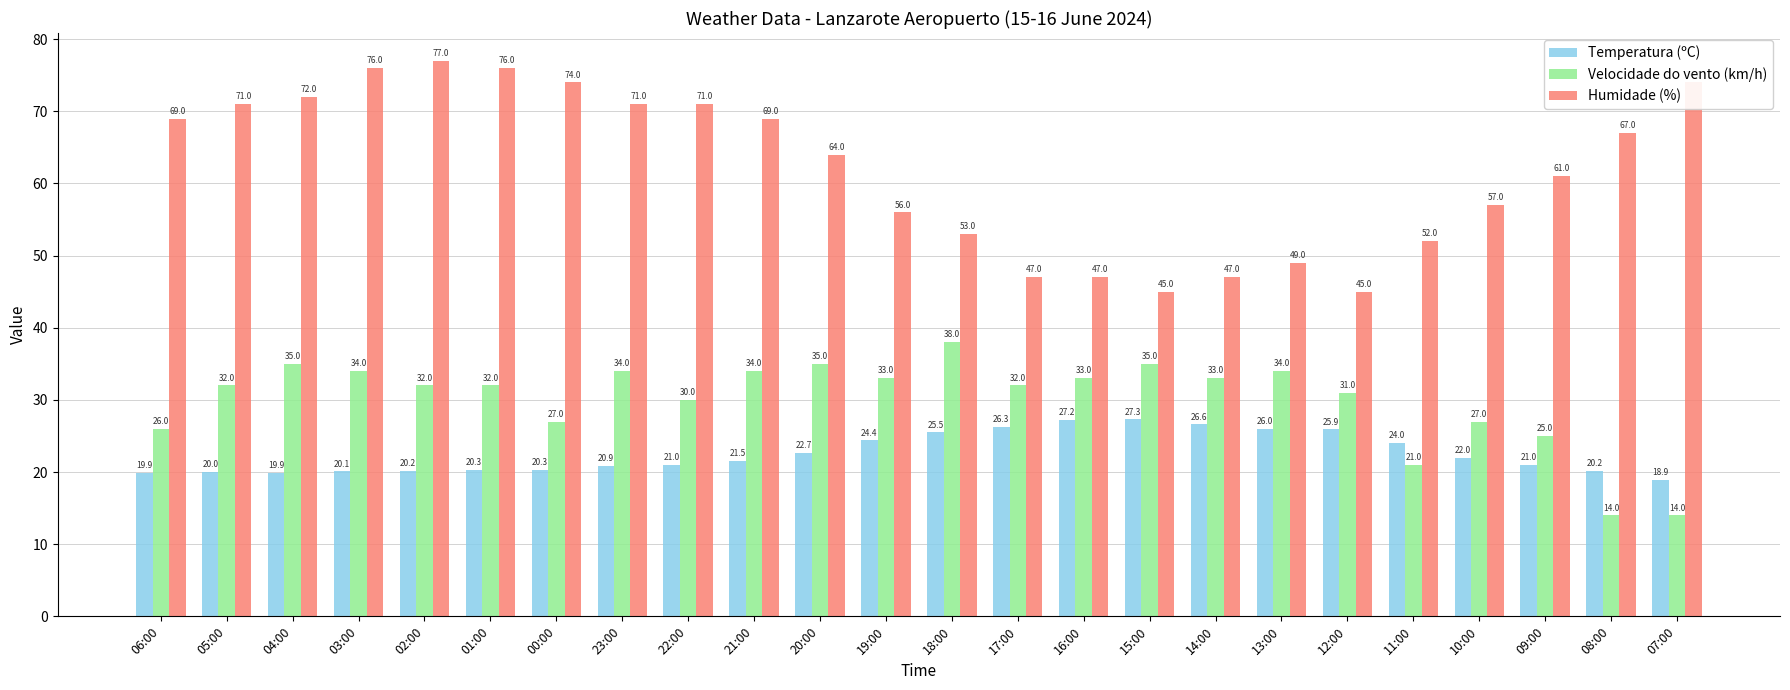

At which label is Velocidade do vento (km/h) closest to 26?

06:00